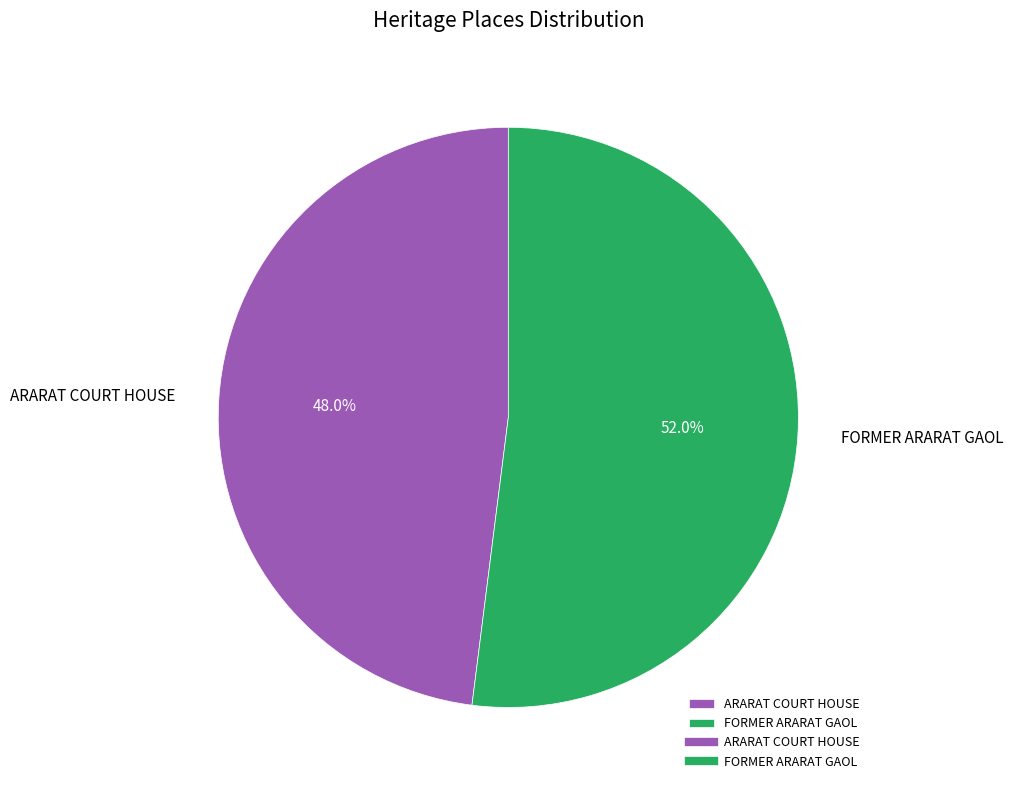

To the nearest percent, what is the combined percentage of ARARAT COURT HOUSE and FORMER ARARAT GAOL?

100%